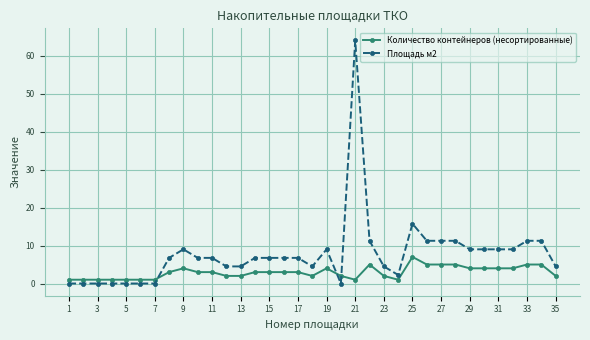

Which series ends up on top after the final intersection of Площадь м2 and Количество контейнеров (несортированные)?

Площадь м2